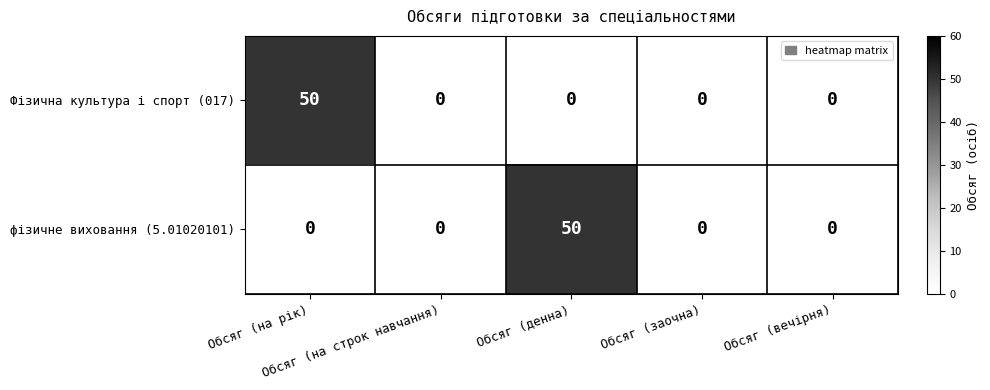

What is the average value of the фізичне виховання (5.01020101) series?

10